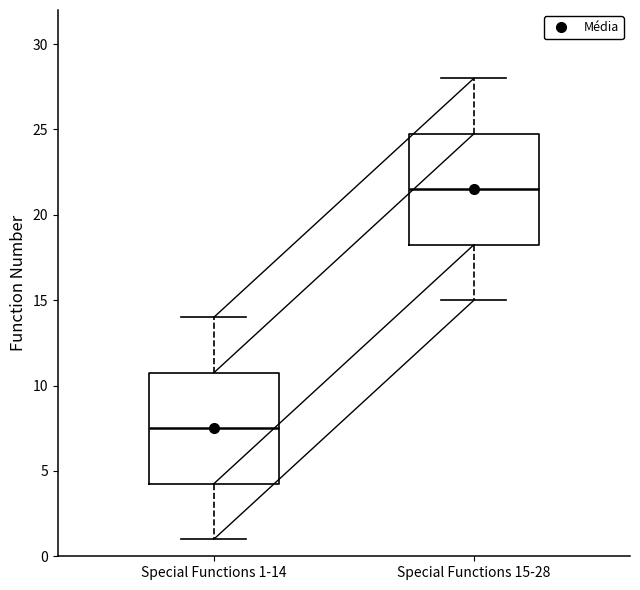

Reading left to right, transcribe this box plot: for each box, give where its median line is, the range the box spans, and where its two whiskers end, as read against the y-axis. The values are not printed on the chart, so give them approximately, as read against the axis.

Special Functions 1-14: median 7.5, box 4.5 to 11.0, whiskers 1.0 to 14.0
Special Functions 15-28: median 21.5, box 18.5 to 25.0, whiskers 15.0 to 28.0